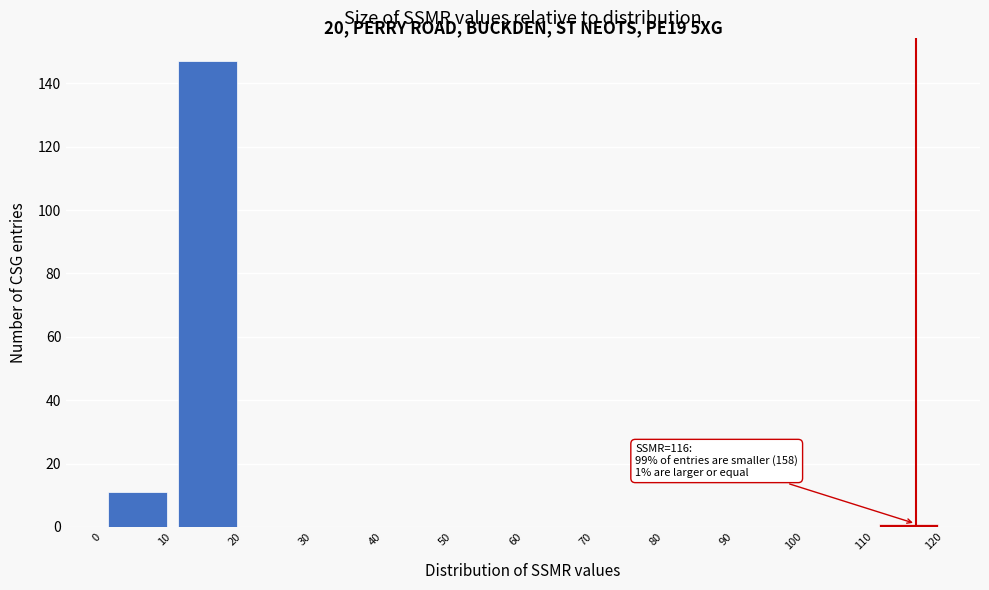

Over which range of the x-axis is the bar tallest?

10 to 20